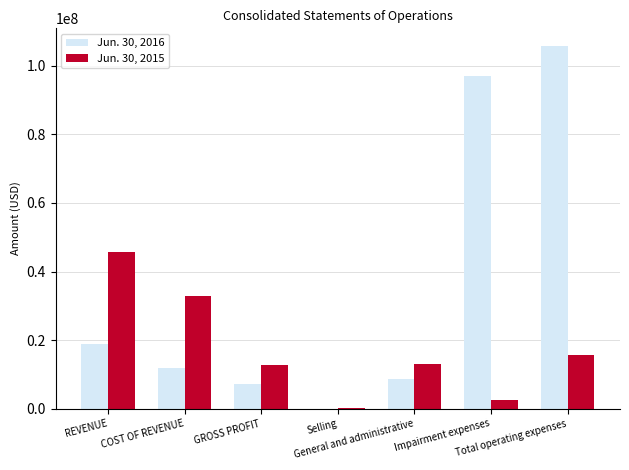

Which category has the highest value in the Jun. 30, 2015 series?

REVENUE